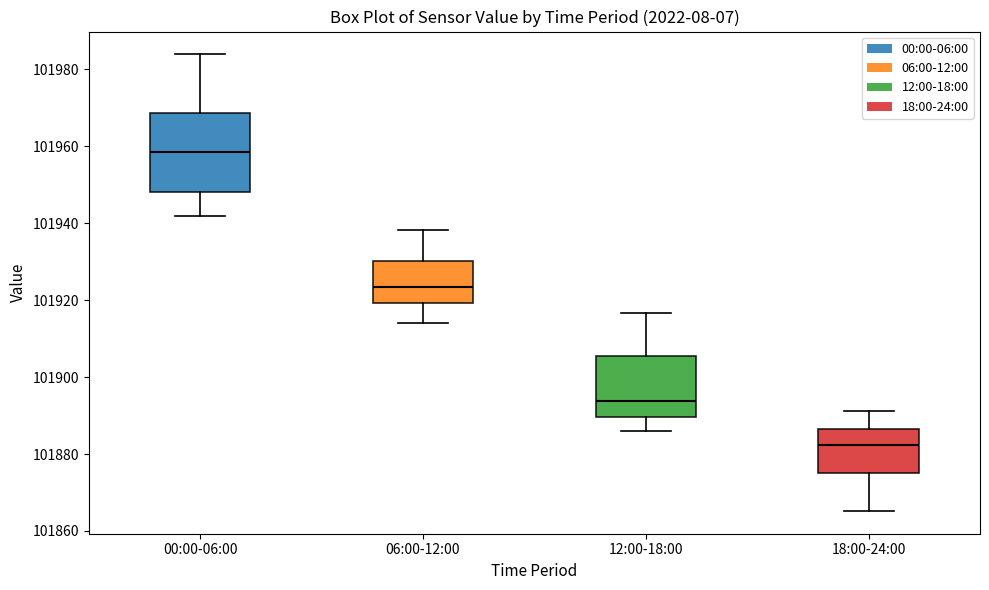

Which box's median line is the highest?

00:00-06:00